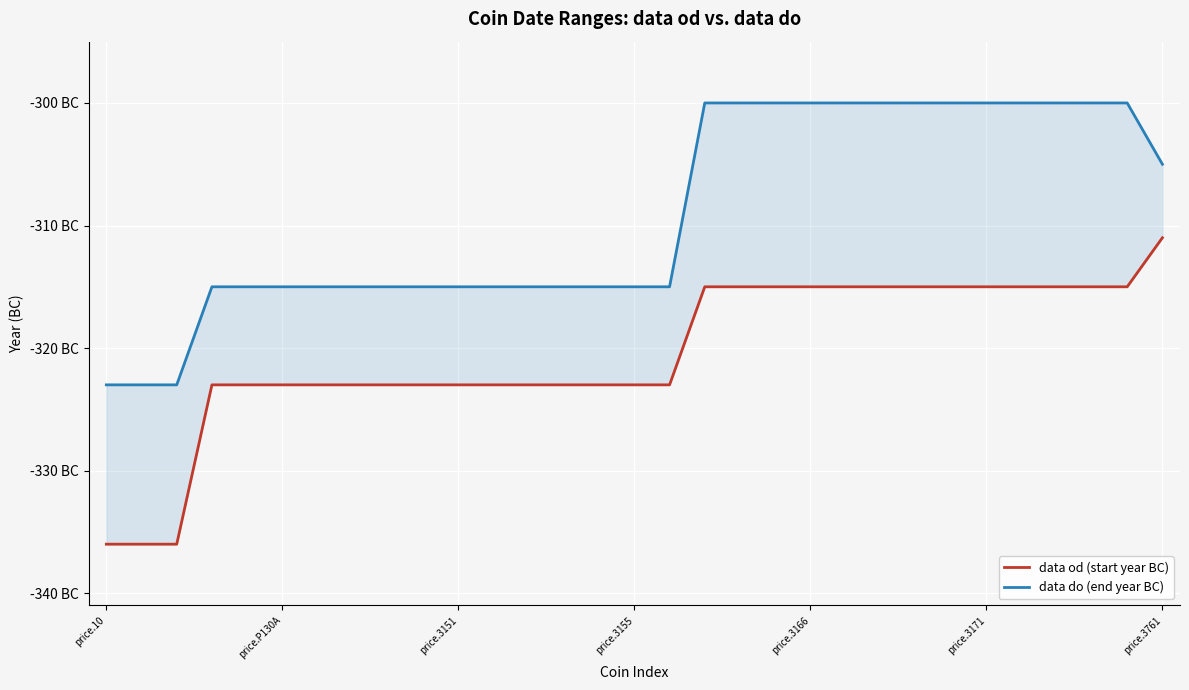

List the series in order of their peak value, highest first.

data do (end year BC), data od (start year BC)